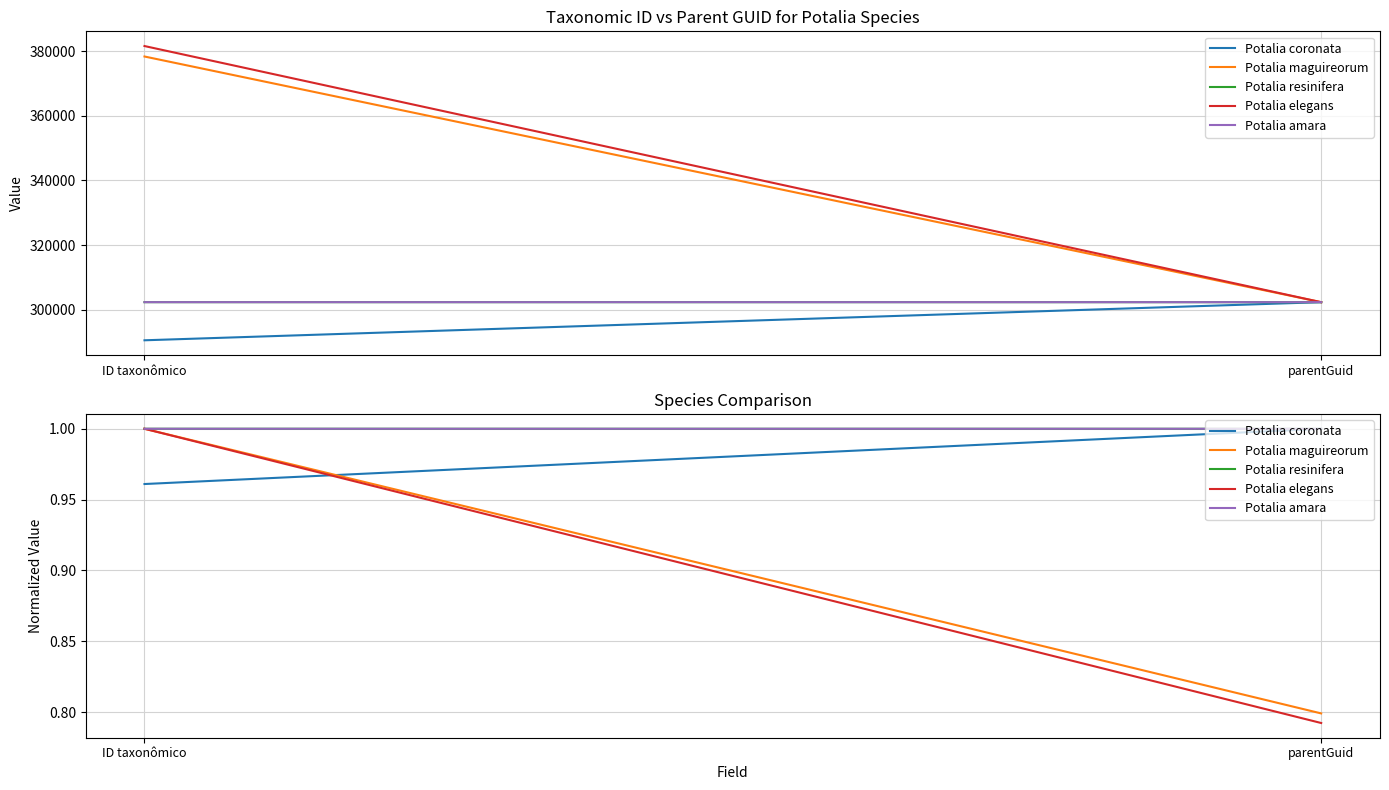

List the labels in order of Potalia elegans value, largest first.

ID taxonômico, parentGuid